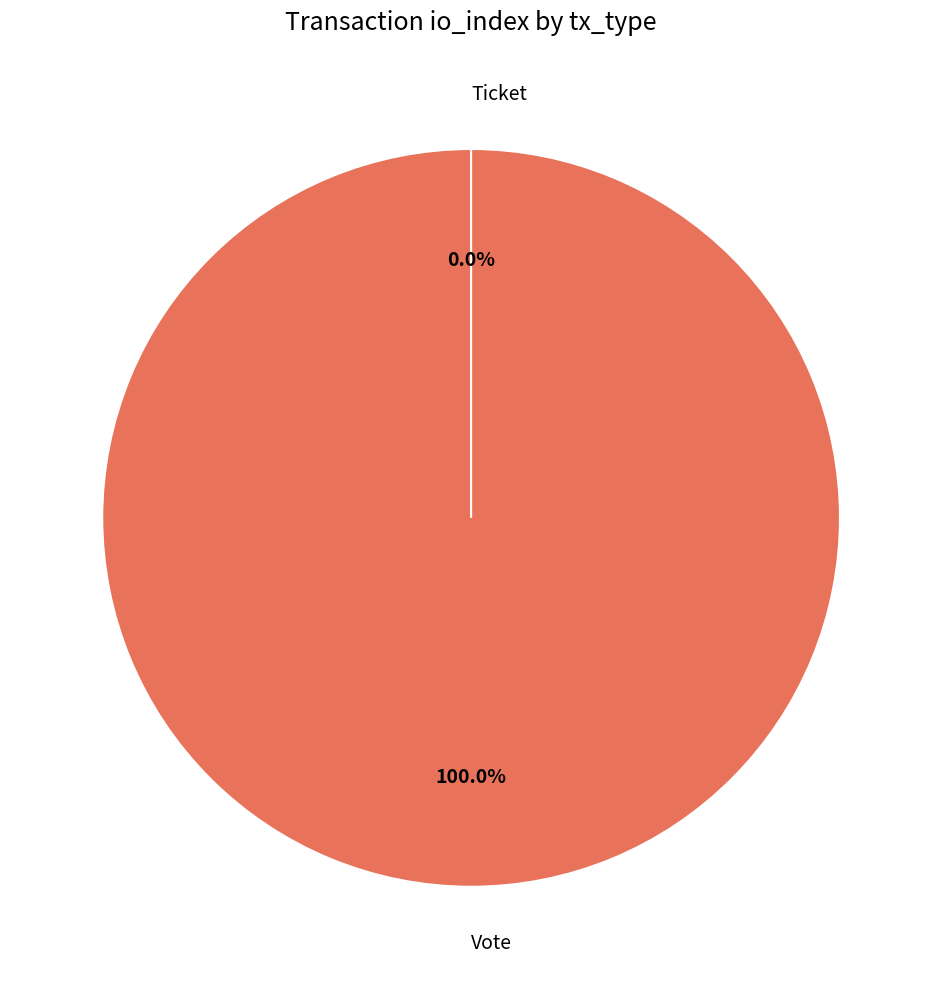

What percentage is the Vote slice, to the nearest percent?

100%